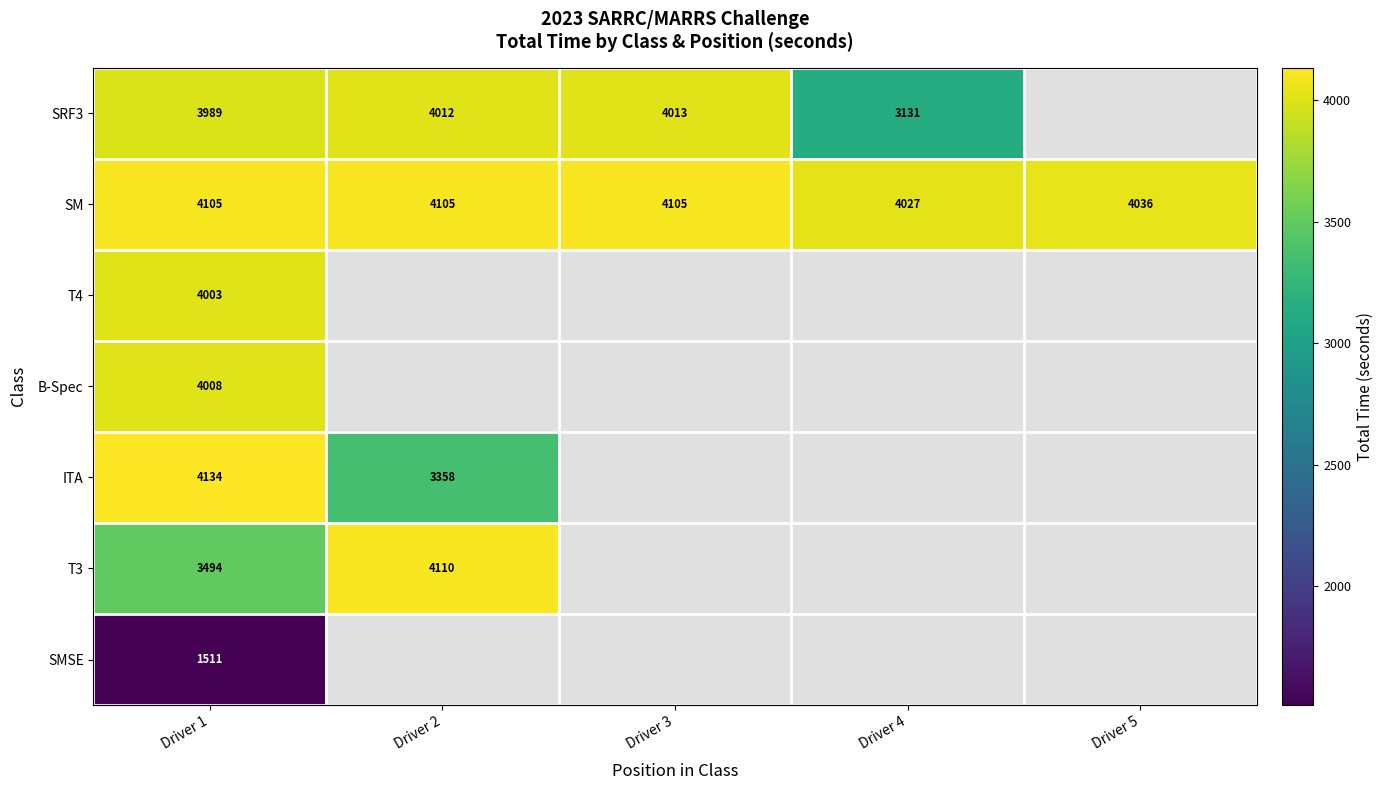

What is the difference between the highest and lowest values at Driver 1?

2623